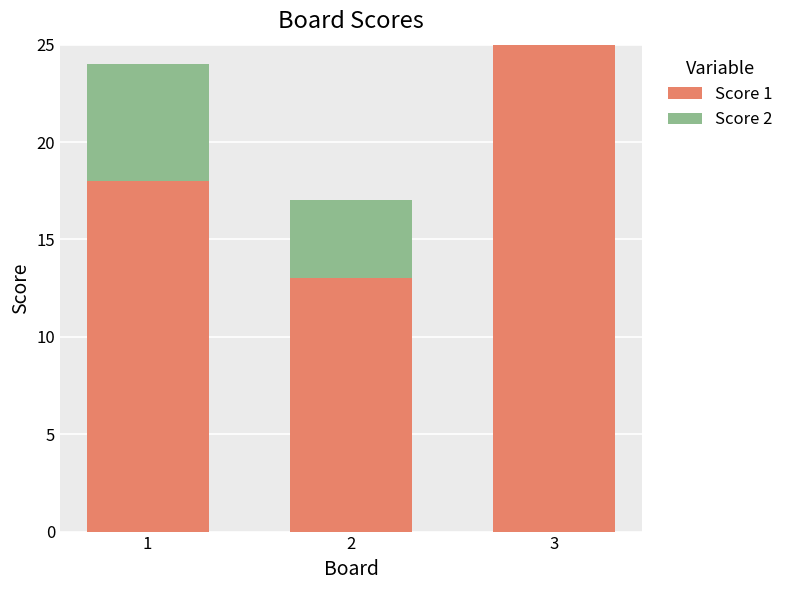

Reading left to right, list the values for the Score 1 series.

1=18	2=13	3=25